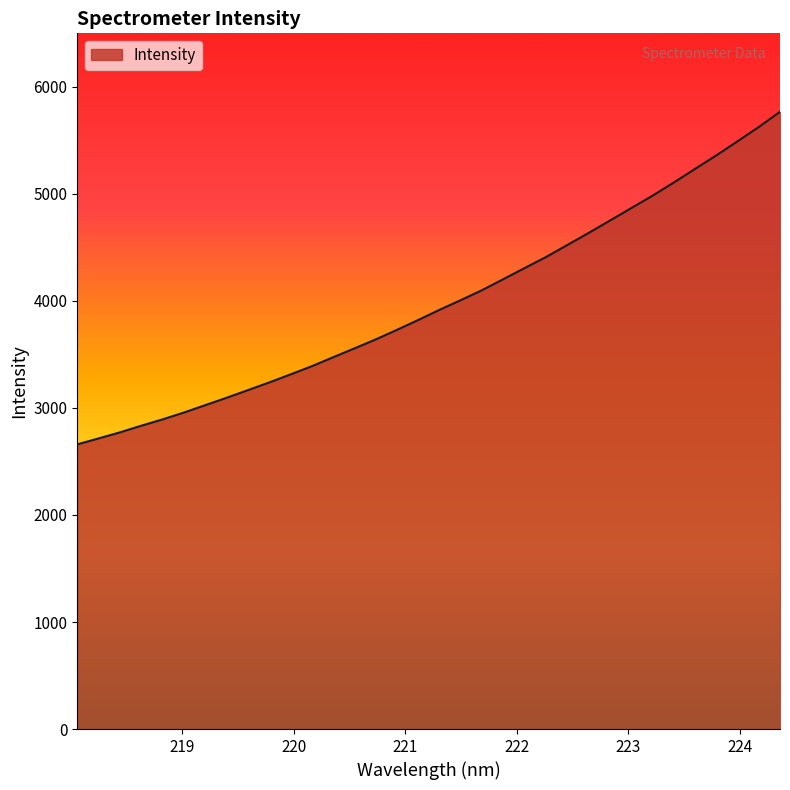

What is the difference between the maximum and minimum values?

3106.6